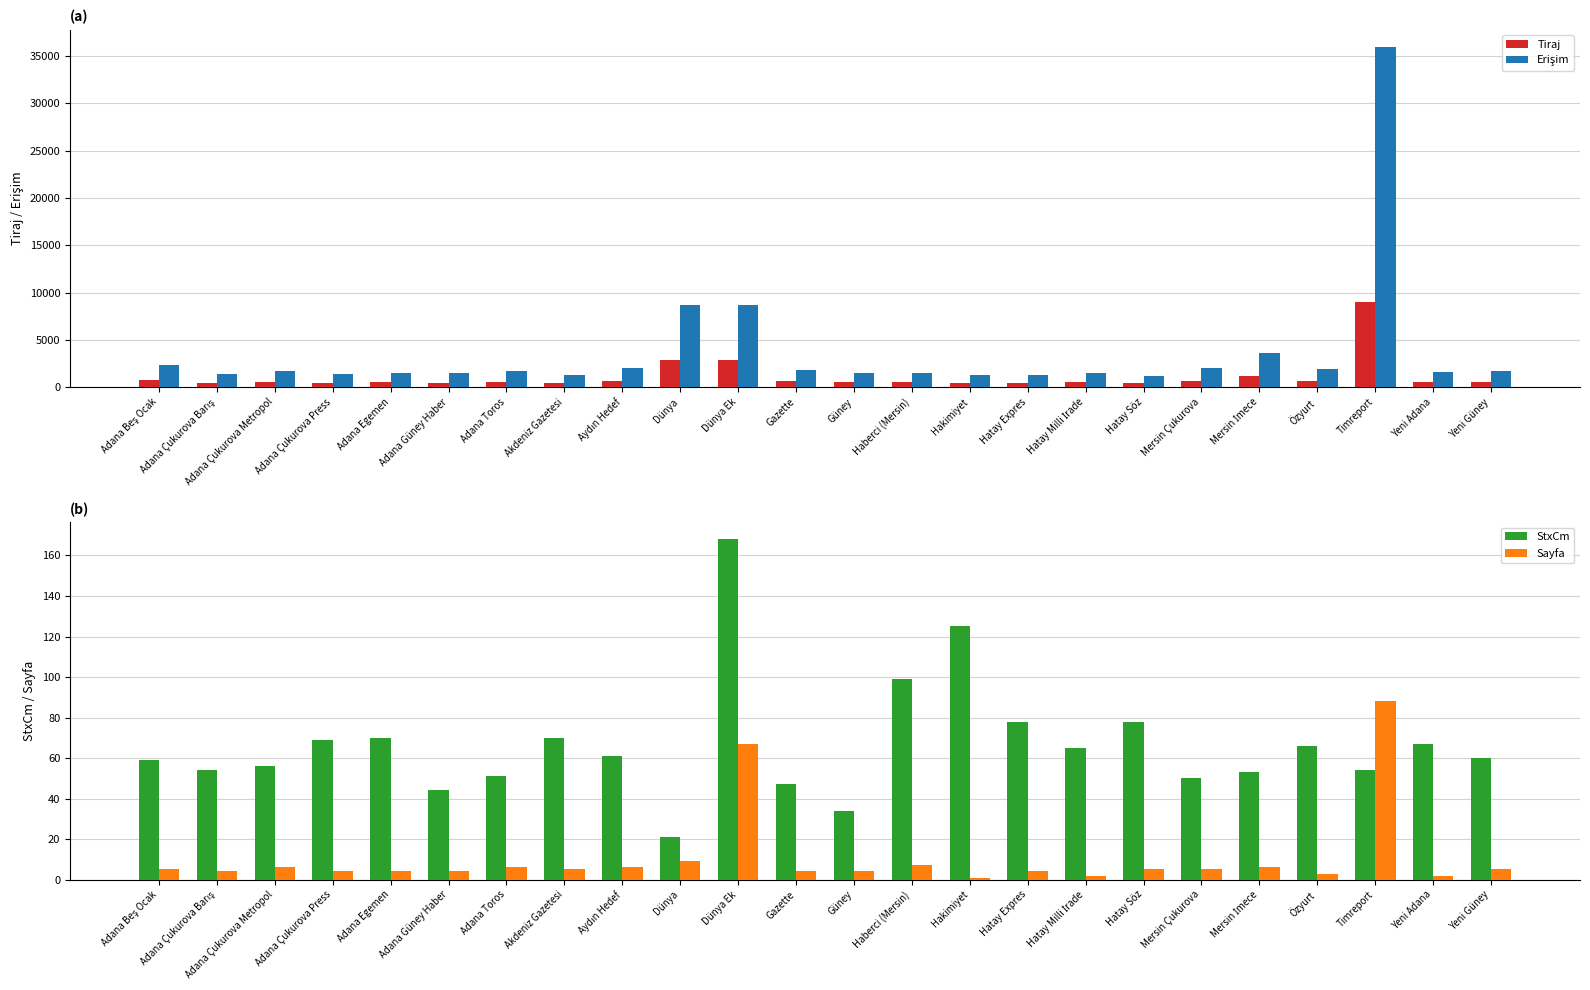

What is the greatest value displayed?

36000